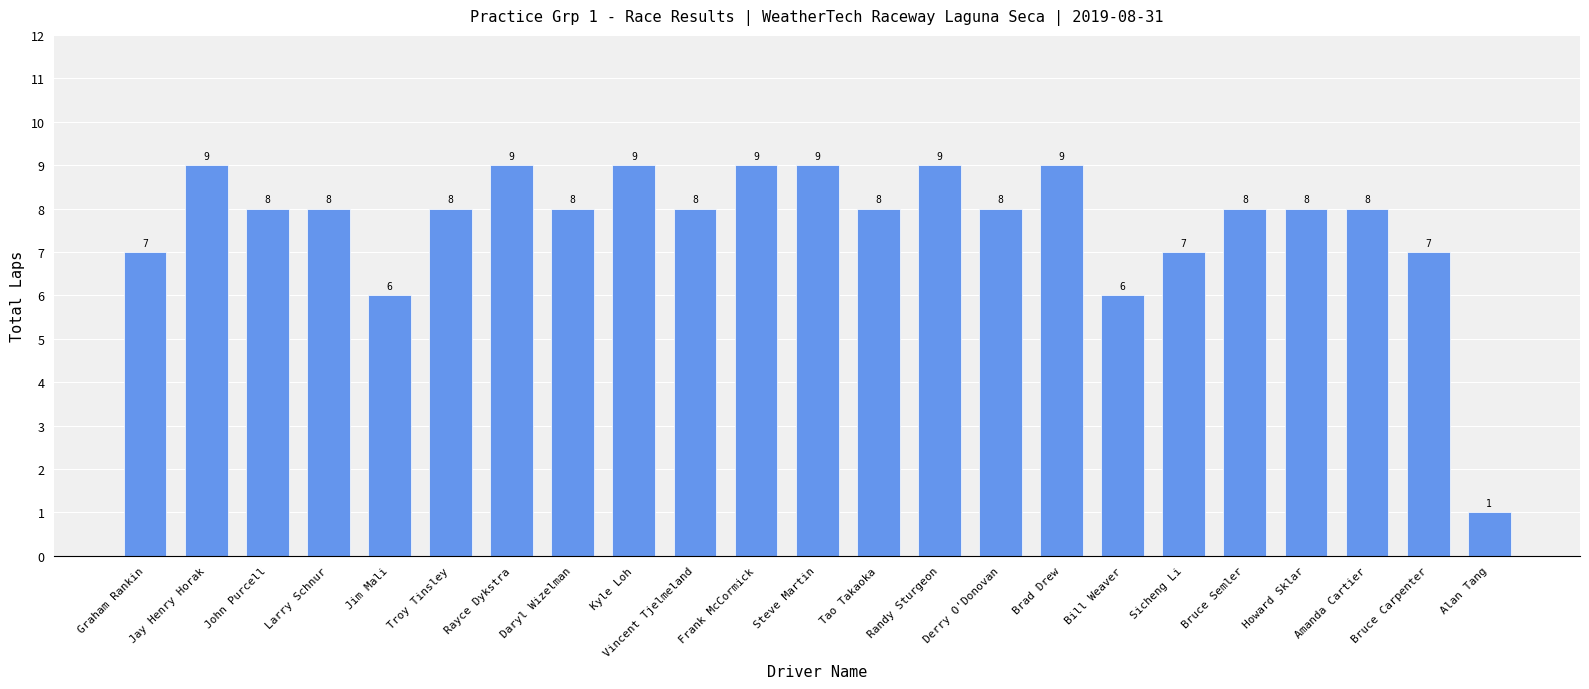

How many categories are shown in the chart?

23